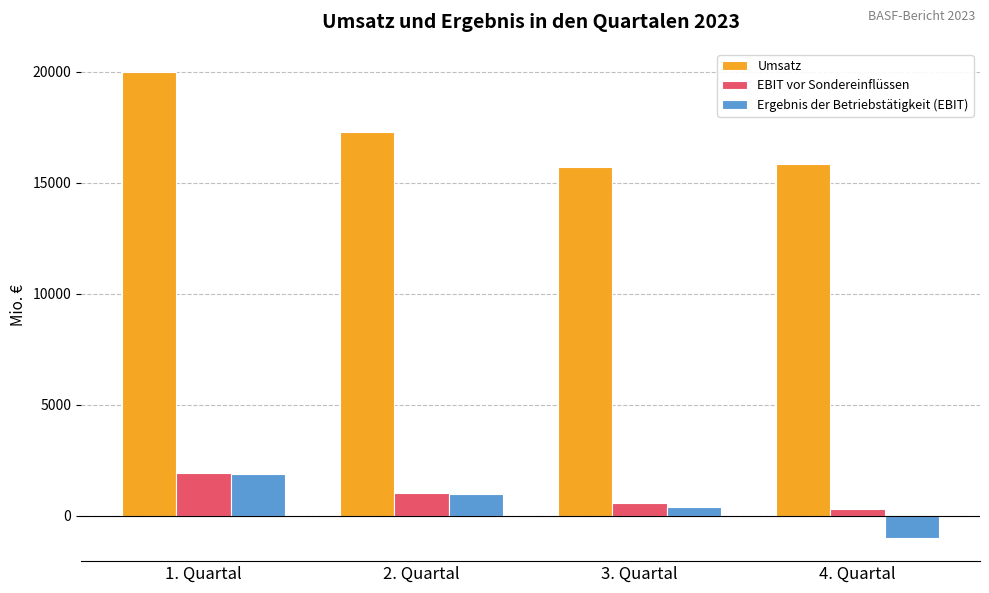

At 4. Quartal, list the series in order from smallest to largest.

Ergebnis der Betriebstätigkeit (EBIT), EBIT vor Sondereinflüssen, Umsatz